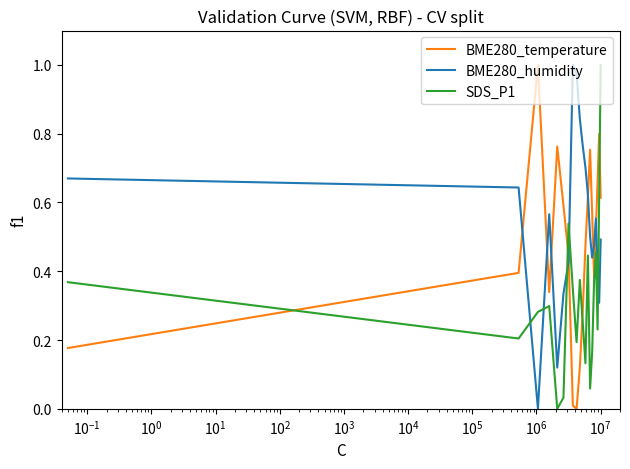

After their last crossing, which series has the higher values: BME280_temperature or SDS_P1?

SDS_P1